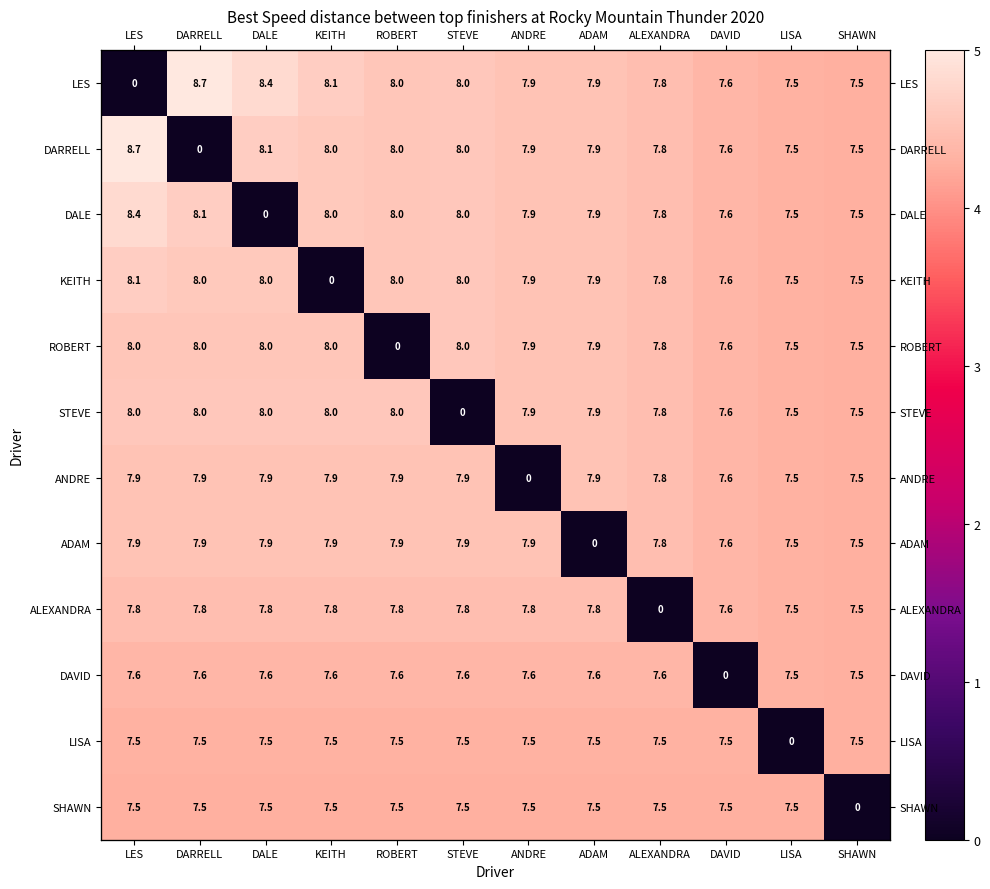

At which category does the chart reach its minimum across all series?

LES